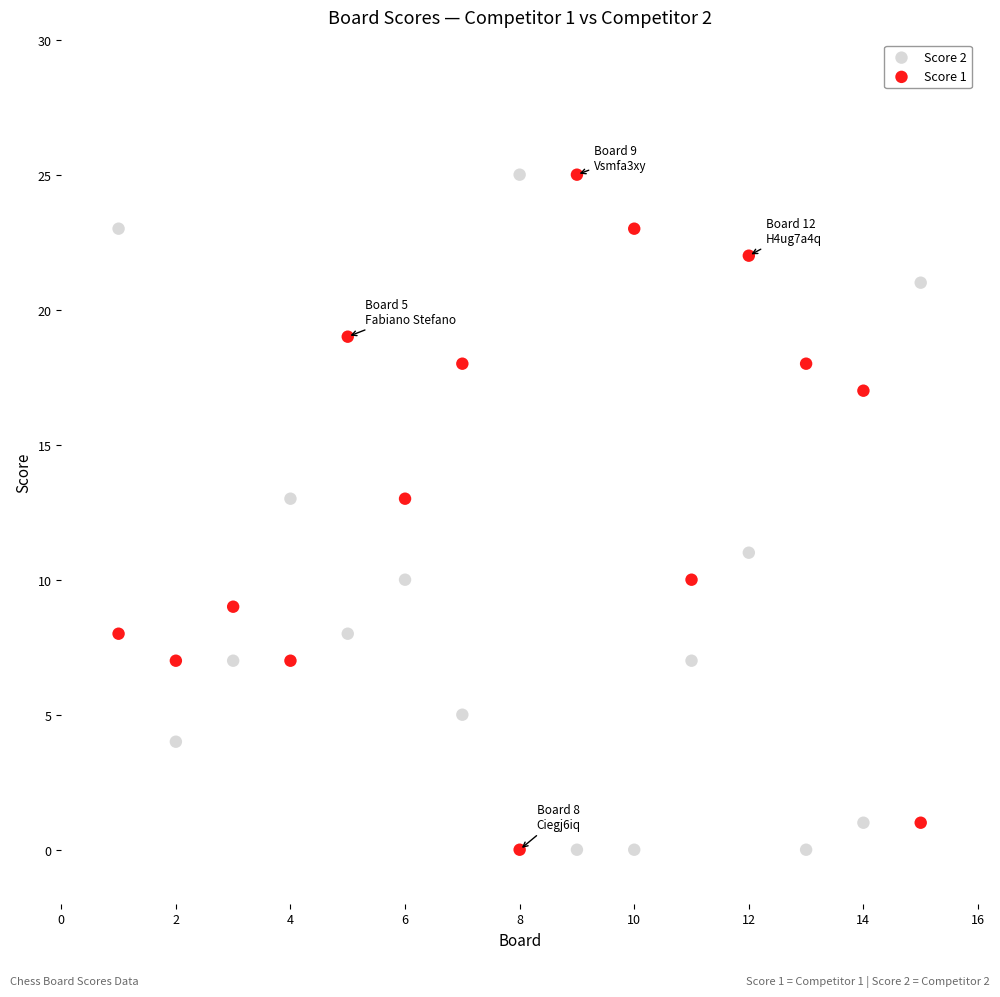

Across all data points, what is the range of Y values (max minus min)?

25